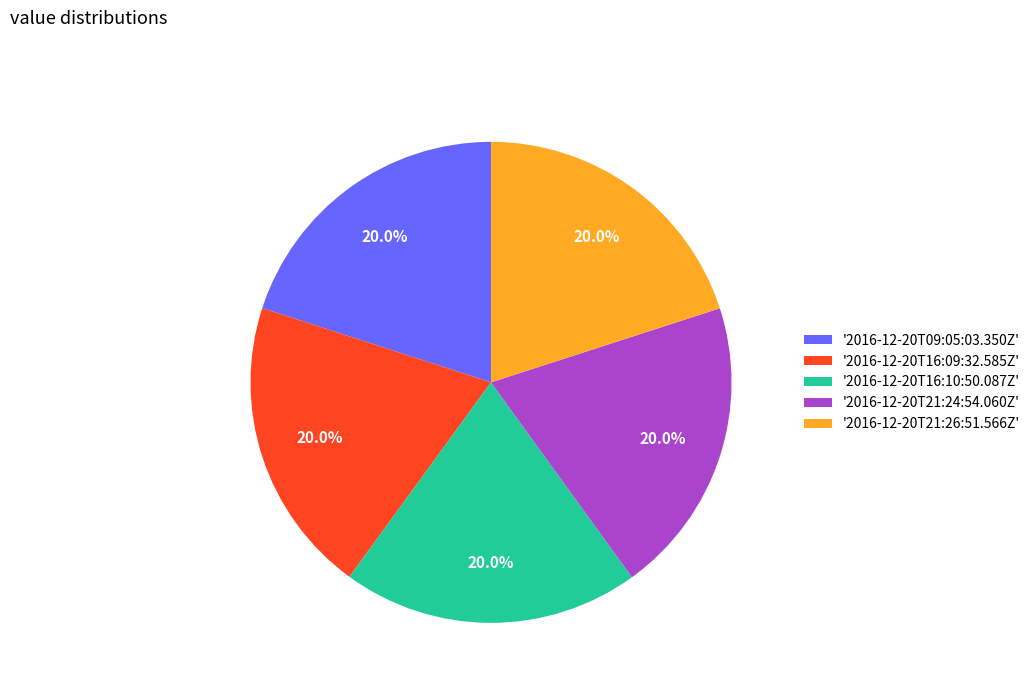

What is the total percentage of '2016-12-20T21:26:51.566Z' and '2016-12-20T16:10:50.087Z'?

40.0%